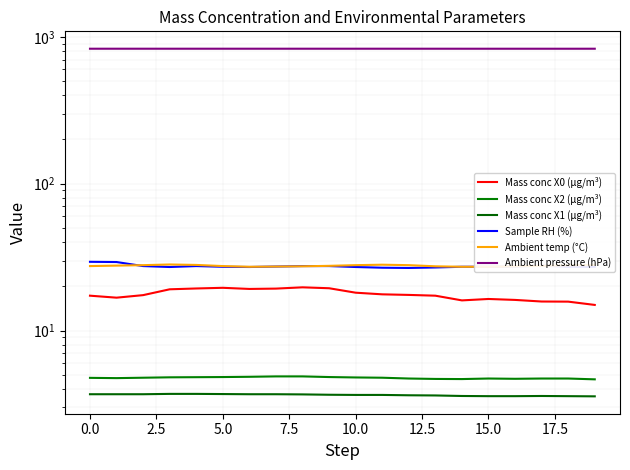

What is the highest value of the Mass conc X0 (μg/m³) series?

19.7